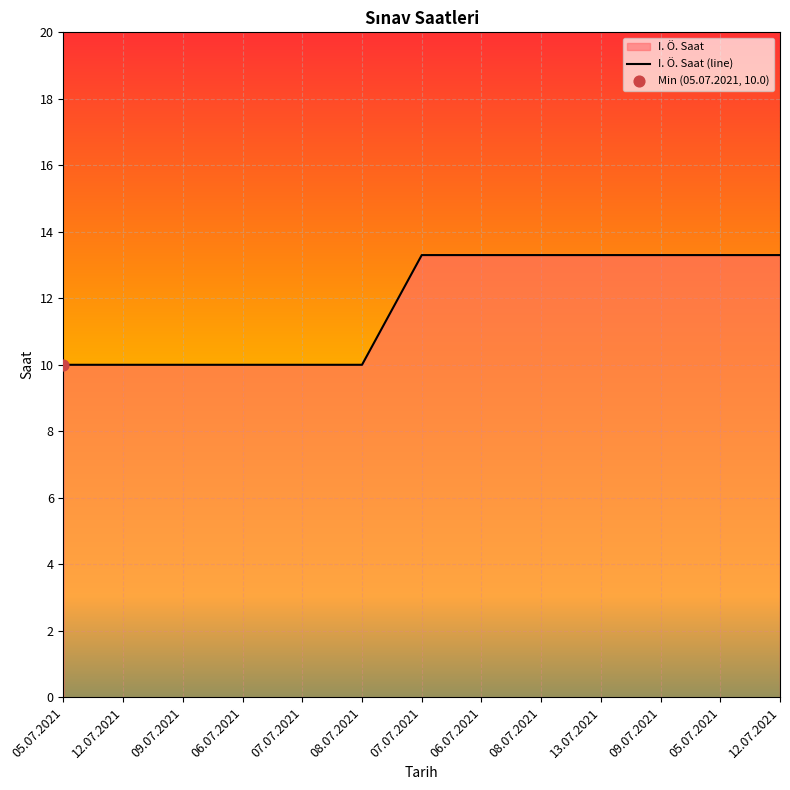

What is the ratio of the value at 09.07.2021 to the value at 08.07.2021?

1.0